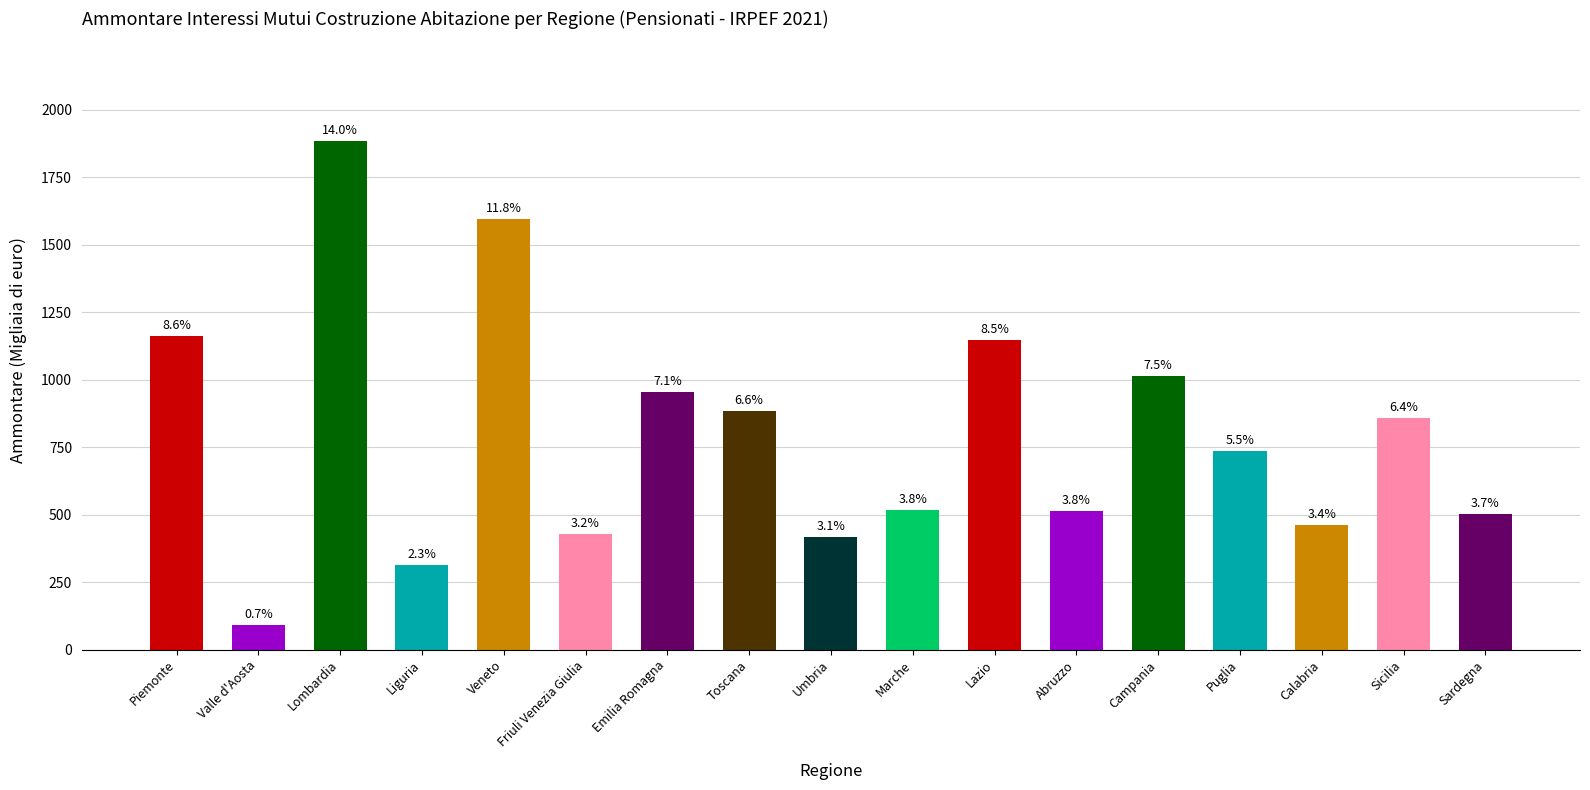

What is the change in value from Valle d'Aosta to Campania?

+924